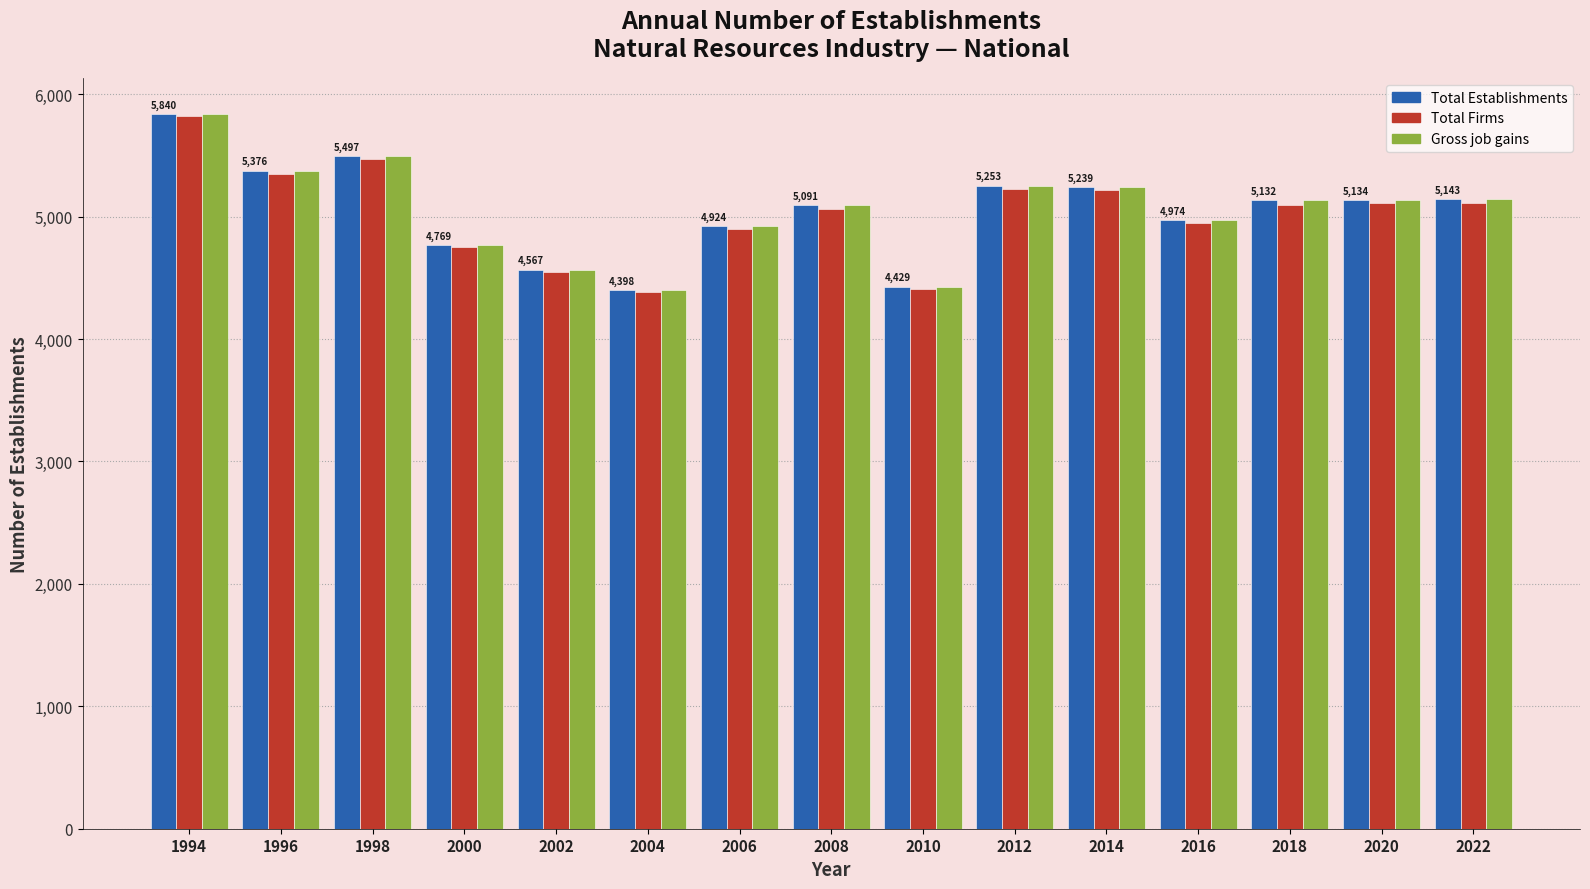

What is the sum of all Total Establishments values?

75766